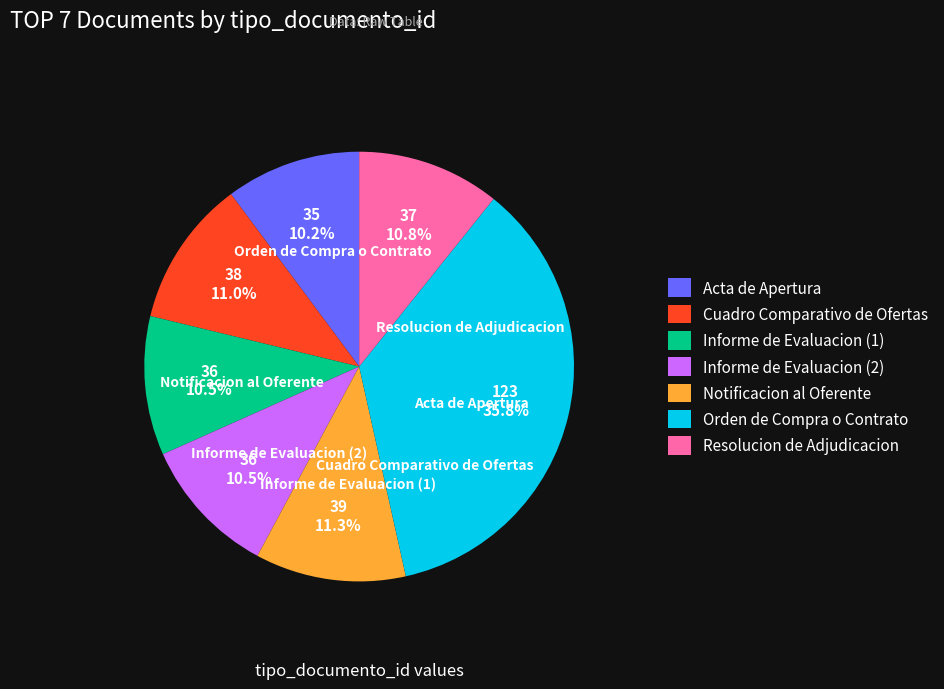

The Cuadro Comparativo de Ofertas slice represents 11% of the pie. True or false?

True